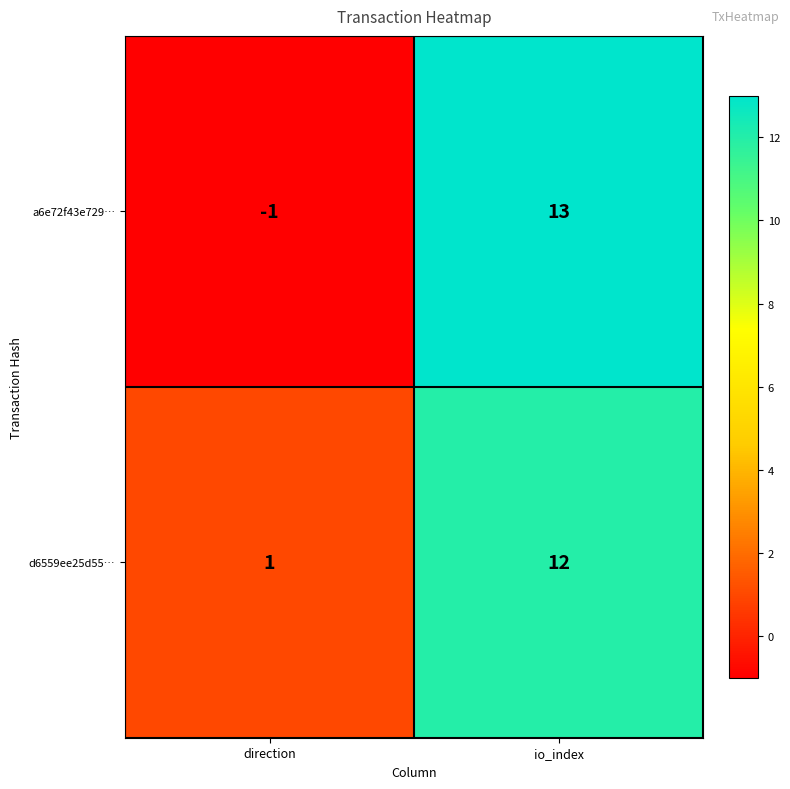

What is the difference between the d6559ee25d55… values at io_index and direction?

11